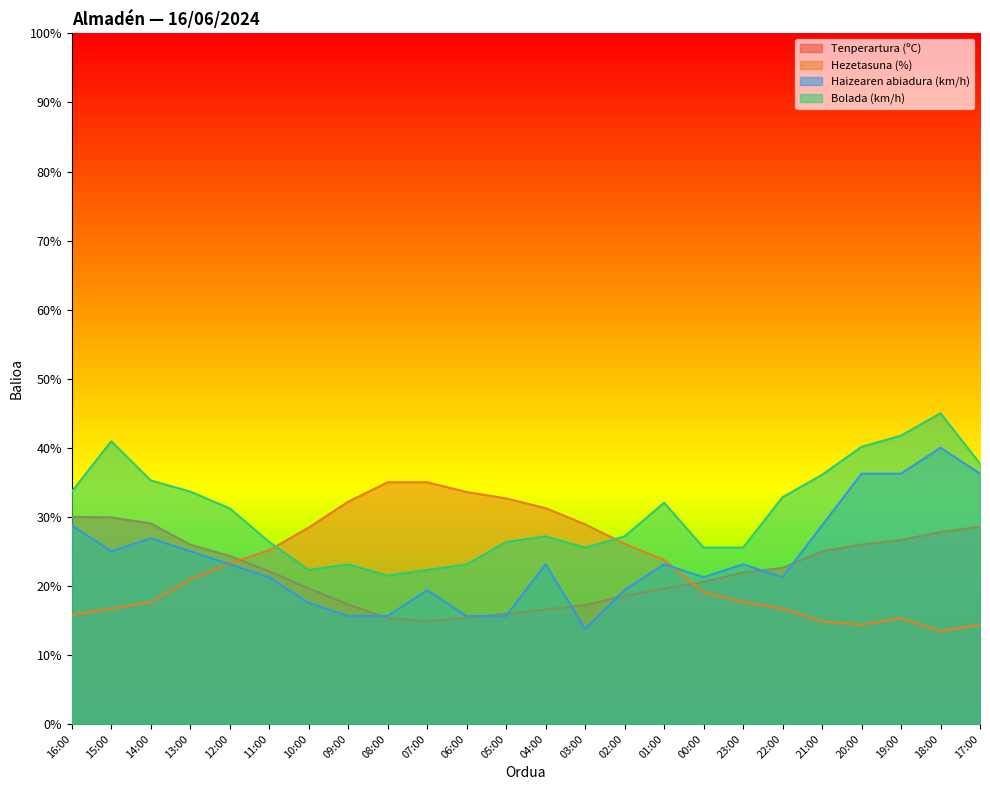

Reading left to right, extract all data points from this chart.

Tenperartura (ºC): 16:00=30.0	15:00=29.9	14:00=29.0	13:00=26.0	12:00=24.3	11:00=22.1	10:00=19.6	09:00=17.3	08:00=15.3	07:00=14.9	06:00=15.4	05:00=16.0	04:00=16.5	03:00=17.2	02:00=18.6	01:00=19.6	00:00=20.6	23:00=21.9	22:00=22.6	21:00=25.0	20:00=26.0	19:00=26.6	18:00=27.8	17:00=28.6
Hezetasuna (%): 16:00=15.8	15:00=16.7	14:00=17.7	13:00=20.9	12:00=23.3	11:00=25.2	10:00=28.4	09:00=32.2	08:00=35.0	07:00=35.0	06:00=33.6	05:00=32.7	04:00=31.2	03:00=28.9	02:00=26.1	01:00=23.8	00:00=19.1	23:00=17.7	22:00=16.7	21:00=14.8	20:00=14.4	19:00=15.3	18:00=13.4	17:00=14.4
Haizearen abiadura (km/h): 16:00=28.8	15:00=25.0	14:00=26.9	13:00=25.0	12:00=23.1	11:00=21.2	10:00=17.5	09:00=15.6	08:00=15.6	07:00=19.4	06:00=15.6	05:00=15.6	04:00=23.1	03:00=13.8	02:00=19.4	01:00=23.1	00:00=21.2	23:00=23.1	22:00=21.2	21:00=28.8	20:00=36.2	19:00=36.2	18:00=40.0	17:00=36.2
Bolada (km/h): 16:00=33.6	15:00=40.9	14:00=35.3	13:00=33.6	12:00=31.2	11:00=26.4	10:00=22.3	09:00=23.1	08:00=21.5	07:00=22.3	06:00=23.1	05:00=26.4	04:00=27.2	03:00=25.5	02:00=27.2	01:00=32.0	00:00=25.5	23:00=25.5	22:00=32.8	21:00=36.1	20:00=40.1	19:00=41.8	18:00=45.0	17:00=37.7